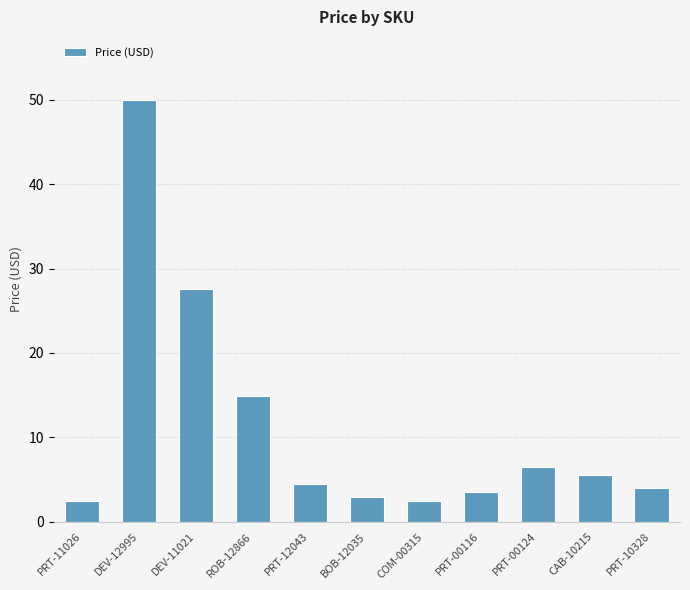

Count the number of categories in the chart.

11